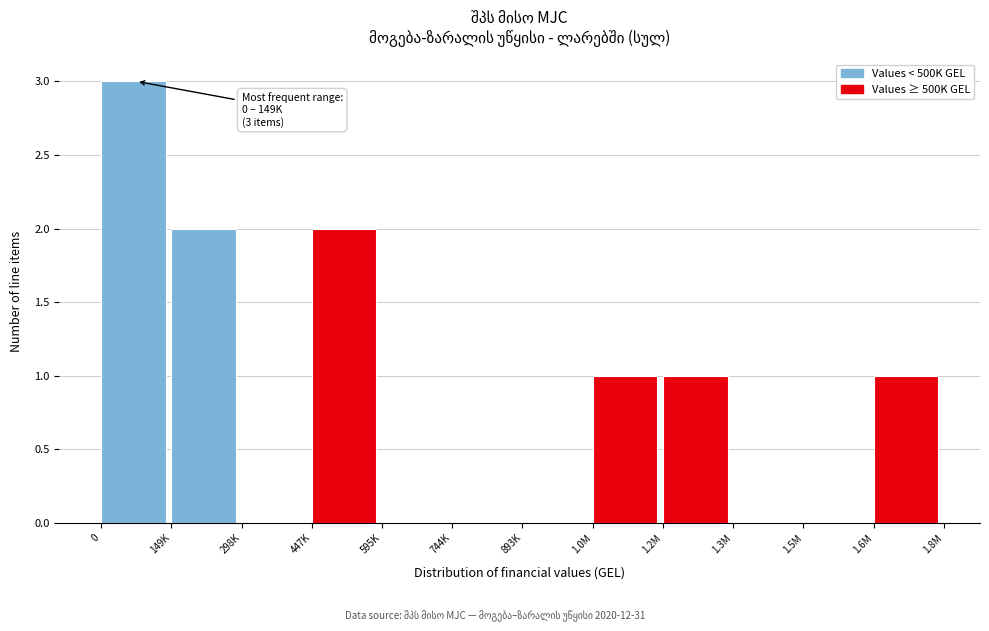

Reading right to left, list all the values displayed in this chart.

1.6M=1	1.5M=0	1.3M=0	1.2M=1	1.0M=1	893K=0	744K=0	595K=0	447K=2	298K=0	149K=2	0=3